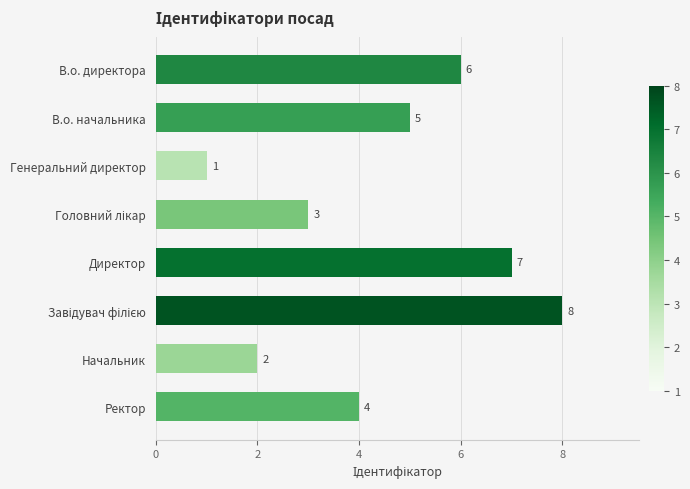

Is it true that the value at Ректор is 4?

True